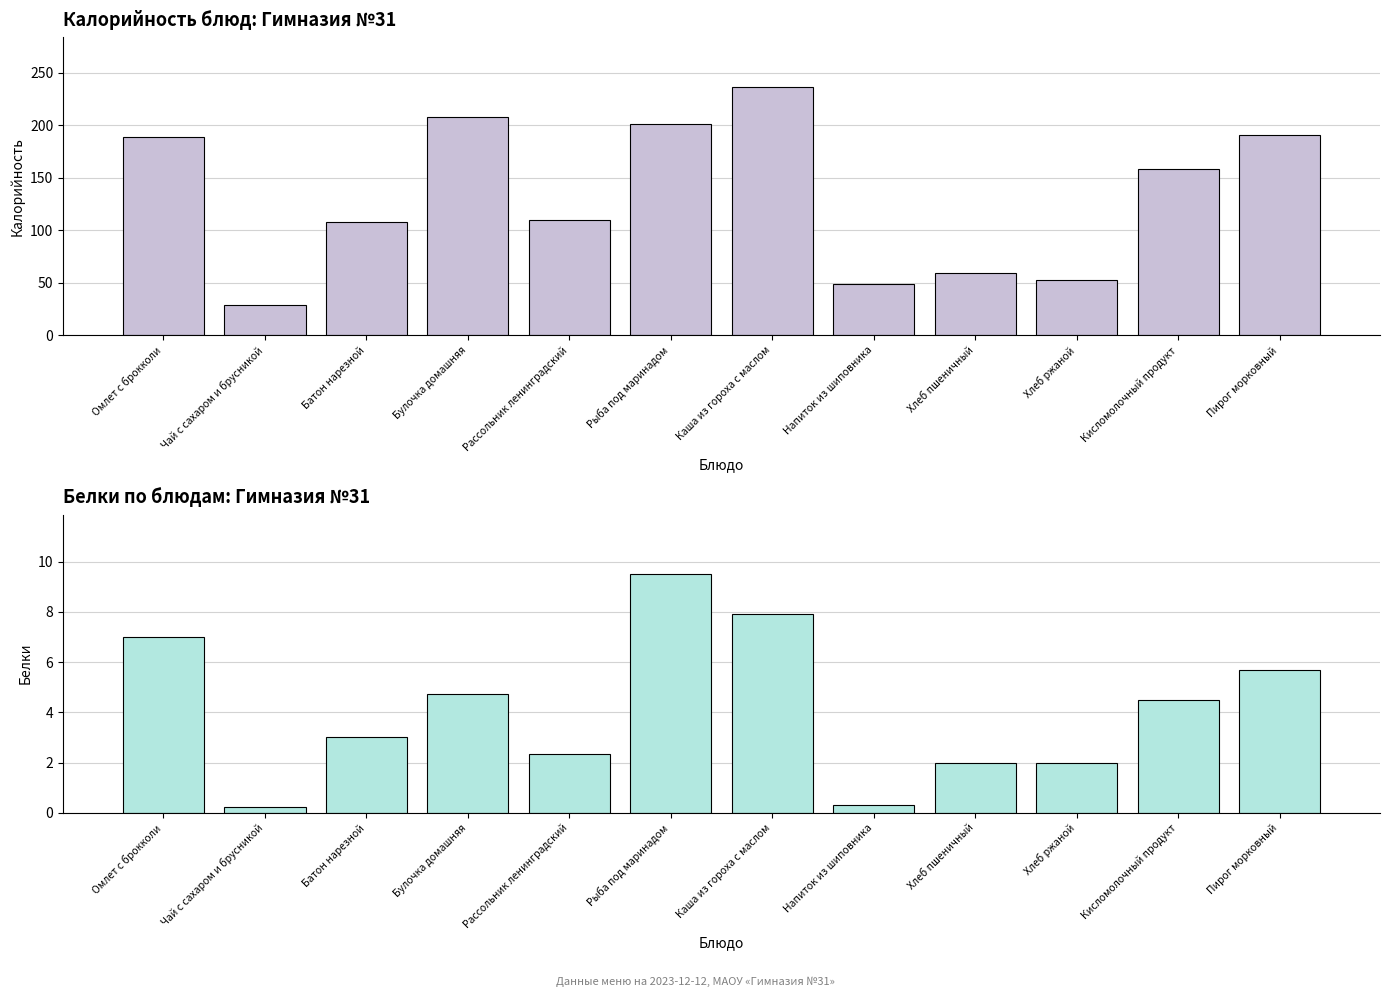

List the labels in order of Калорийность value, largest first.

Каша из гороха с маслом, Булочка домашняя, Рыба под маринадом, Пирог морковный, Омлет с брокколи, Кисломолочный продукт, Рассольник ленинградский, Батон нарезной, Хлеб пшеничный, Хлеб ржаной, Напиток из шиповника, Чай с сахаром и брусникой